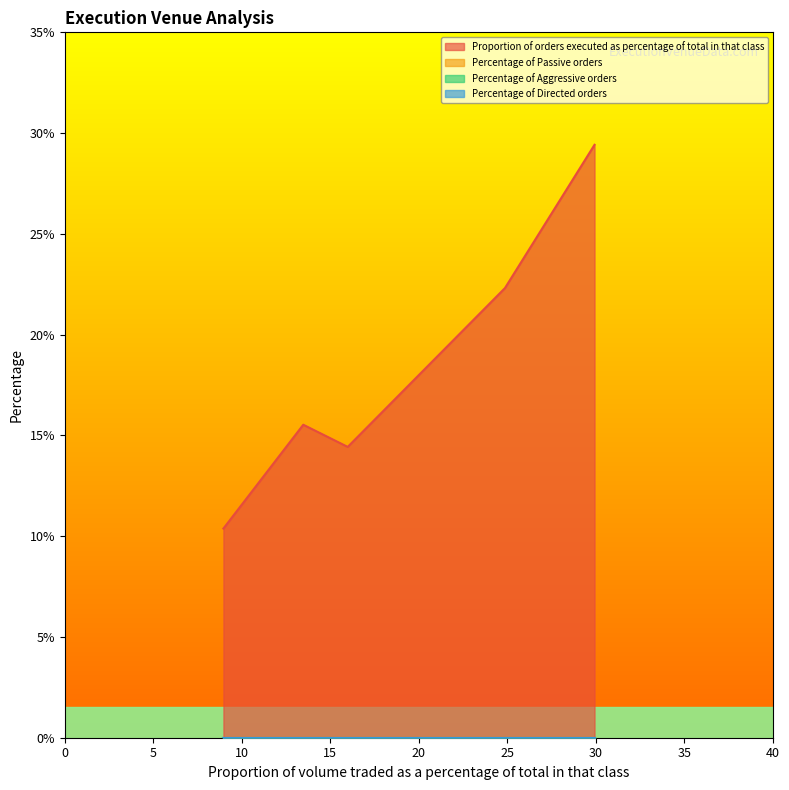

Does the chart have visible grid lines?

No